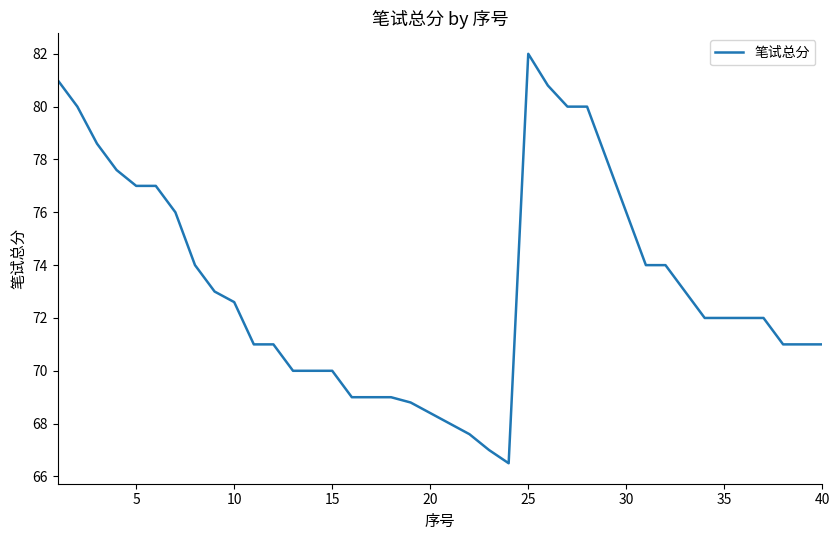

What is the difference between the maximum and minimum values?

15.5